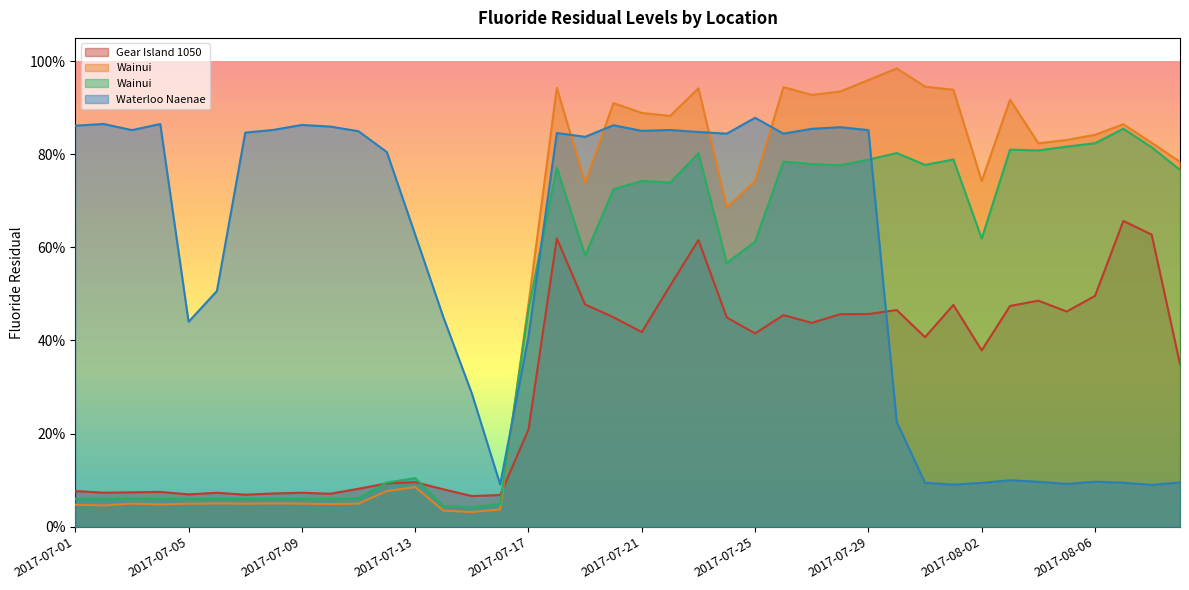

Reading right to left, extract all data points from this chart.

.Gear Island 1050 Fluoride: 2017-08-09=0.3	2017-08-08=0.6	2017-08-07=0.7	2017-08-06=0.5	2017-08-05=0.5	2017-08-04=0.5	2017-08-03=0.5	2017-08-02=0.4	2017-08-01=0.5	2017-07-31=0.4	2017-07-30=0.5	2017-07-29=0.5	2017-07-28=0.5	2017-07-27=0.4	2017-07-26=0.5	2017-07-25=0.4	2017-07-24=0.4	2017-07-23=0.6	2017-07-22=0.5	2017-07-21=0.4	2017-07-20=0.4	2017-07-19=0.5	2017-07-18=0.6	2017-07-17=0.2	2017-07-16=0.1	2017-07-15=0.1	2017-07-14=0.1	2017-07-13=0.1	2017-07-12=0.1	2017-07-11=0.1	2017-07-10=0.1	2017-07-09=0.1	2017-07-08=0.1	2017-07-07=0.1	2017-07-06=0.1	2017-07-05=0.1	2017-07-04=0.1	2017-07-03=0.1	2017-07-02=0.1	2017-07-01=0.1
.Wainui Fluoride Building Fluoride Residual Stream 1: 2017-08-09=0.8	2017-08-08=0.8	2017-08-07=0.9	2017-08-06=0.8	2017-08-05=0.8	2017-08-04=0.8	2017-08-03=0.9	2017-08-02=0.7	2017-08-01=0.9	2017-07-31=0.9	2017-07-30=1.0	2017-07-29=1.0	2017-07-28=0.9	2017-07-27=0.9	2017-07-26=0.9	2017-07-25=0.7	2017-07-24=0.7	2017-07-23=0.9	2017-07-22=0.9	2017-07-21=0.9	2017-07-20=0.9	2017-07-19=0.7	2017-07-18=0.9	2017-07-17=0.5	2017-07-16=0.0	2017-07-15=0.0	2017-07-14=0.0	2017-07-13=0.1	2017-07-12=0.1	2017-07-11=0.0	2017-07-10=0.0	2017-07-09=0.0	2017-07-08=0.0	2017-07-07=0.0	2017-07-06=0.0	2017-07-05=0.0	2017-07-04=0.0	2017-07-03=0.0	2017-07-02=0.0	2017-07-01=0.0
.Wainui Fluoride Building Fluoride Residual Stream 2: 2017-08-09=0.8	2017-08-08=0.8	2017-08-07=0.9	2017-08-06=0.8	2017-08-05=0.8	2017-08-04=0.8	2017-08-03=0.8	2017-08-02=0.6	2017-08-01=0.8	2017-07-31=0.8	2017-07-30=0.8	2017-07-29=0.8	2017-07-28=0.8	2017-07-27=0.8	2017-07-26=0.8	2017-07-25=0.6	2017-07-24=0.6	2017-07-23=0.8	2017-07-22=0.7	2017-07-21=0.7	2017-07-20=0.7	2017-07-19=0.6	2017-07-18=0.8	2017-07-17=0.5	2017-07-16=0.0	2017-07-15=0.0	2017-07-14=0.0	2017-07-13=0.1	2017-07-12=0.1	2017-07-11=0.1	2017-07-10=0.1	2017-07-09=0.1	2017-07-08=0.1	2017-07-07=0.1	2017-07-06=0.1	2017-07-05=0.1	2017-07-04=0.1	2017-07-03=0.1	2017-07-02=0.1	2017-07-01=0.1
.Waterloo Naenae Fluoride Residual: 2017-08-09=0.1	2017-08-08=0.1	2017-08-07=0.1	2017-08-06=0.1	2017-08-05=0.1	2017-08-04=0.1	2017-08-03=0.1	2017-08-02=0.1	2017-08-01=0.1	2017-07-31=0.1	2017-07-30=0.2	2017-07-29=0.9	2017-07-28=0.9	2017-07-27=0.9	2017-07-26=0.8	2017-07-25=0.9	2017-07-24=0.8	2017-07-23=0.8	2017-07-22=0.9	2017-07-21=0.9	2017-07-20=0.9	2017-07-19=0.8	2017-07-18=0.8	2017-07-17=0.4	2017-07-16=0.1	2017-07-15=0.3	2017-07-14=0.4	2017-07-13=0.6	2017-07-12=0.8	2017-07-11=0.8	2017-07-10=0.9	2017-07-09=0.9	2017-07-08=0.9	2017-07-07=0.8	2017-07-06=0.5	2017-07-05=0.4	2017-07-04=0.9	2017-07-03=0.9	2017-07-02=0.9	2017-07-01=0.9